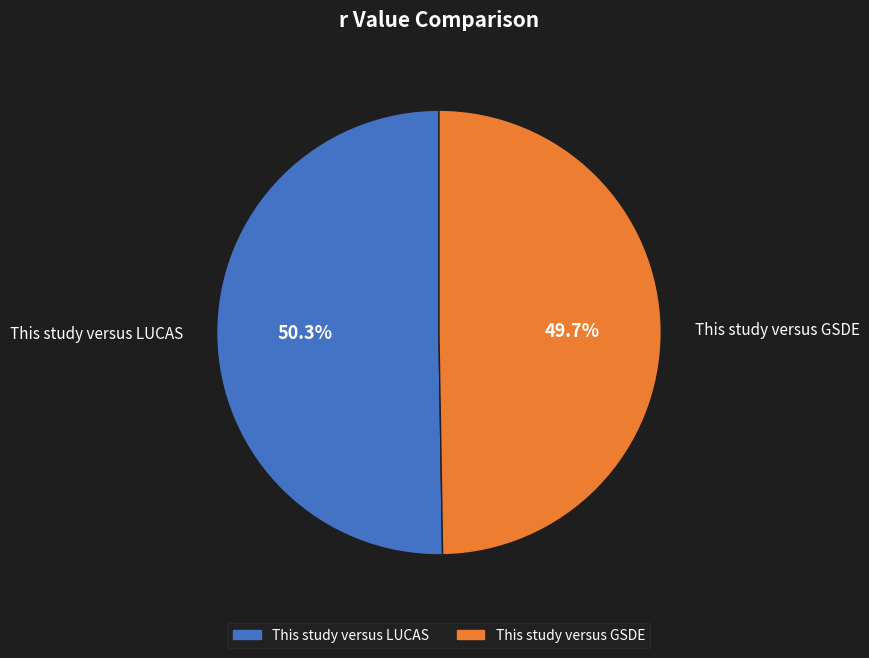

To the nearest percent, what is the average slice percentage?

50%